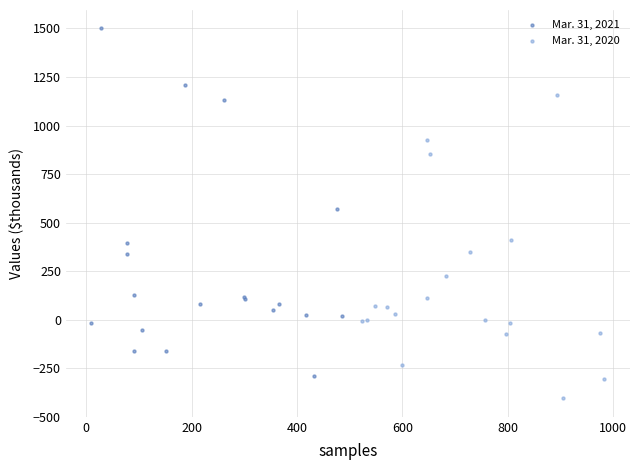

Which series contains the highest Y value?

Mar. 31, 2021